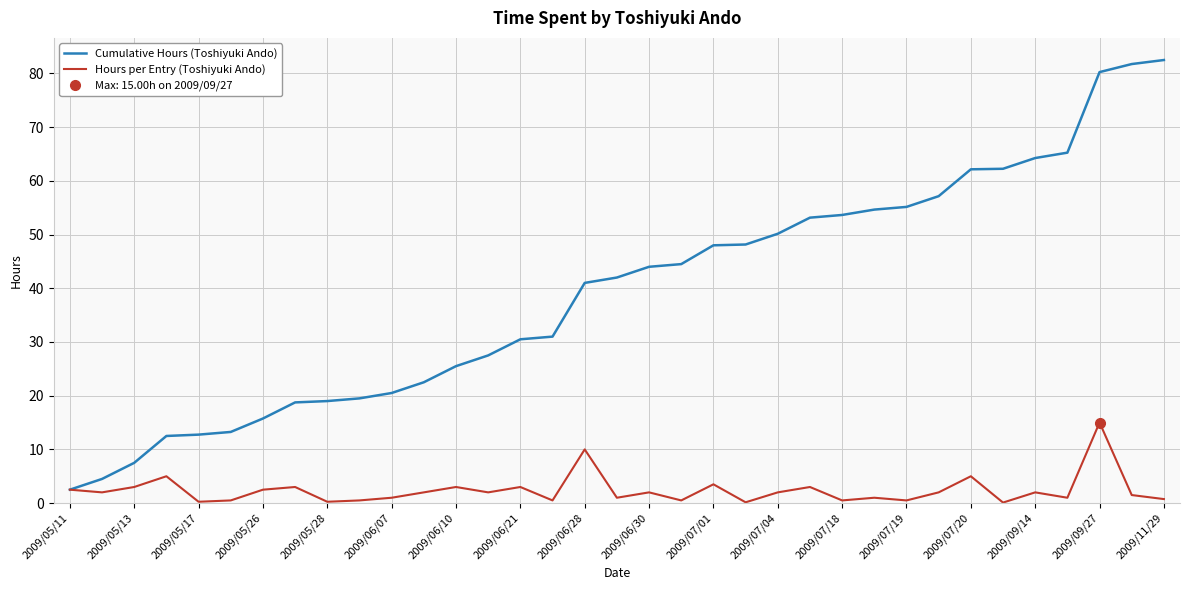

Is it true that Hours per Entry (Toshiyuki Ando) equals 2.0 at 2009/07/04?

True